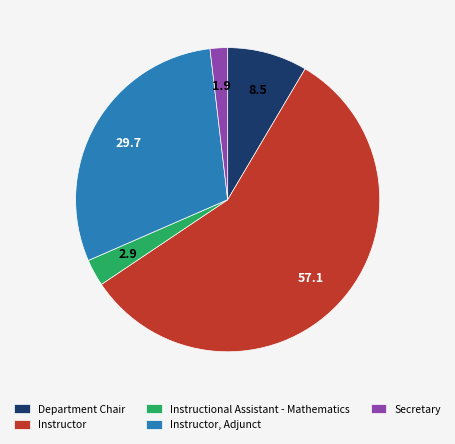

Which category accounts for the majority?

Instructor